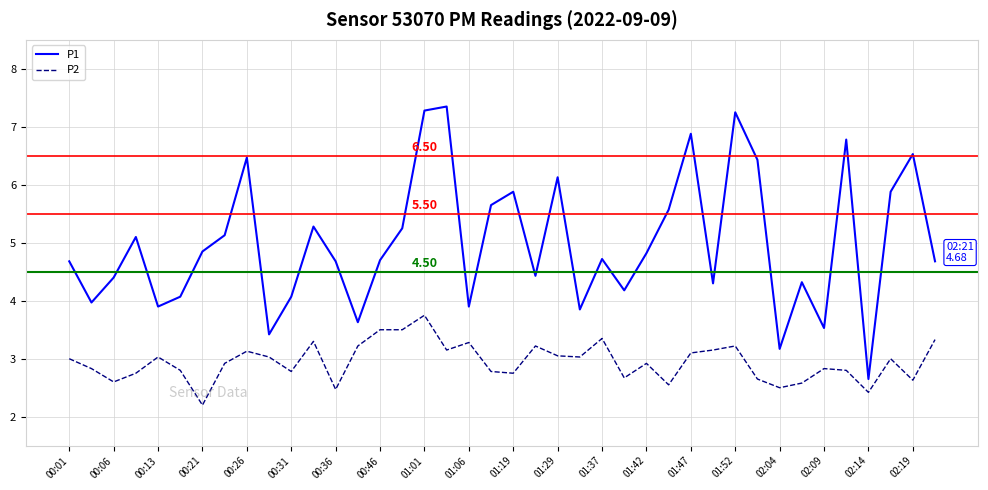

What is the sum of all P2 values?

117.8